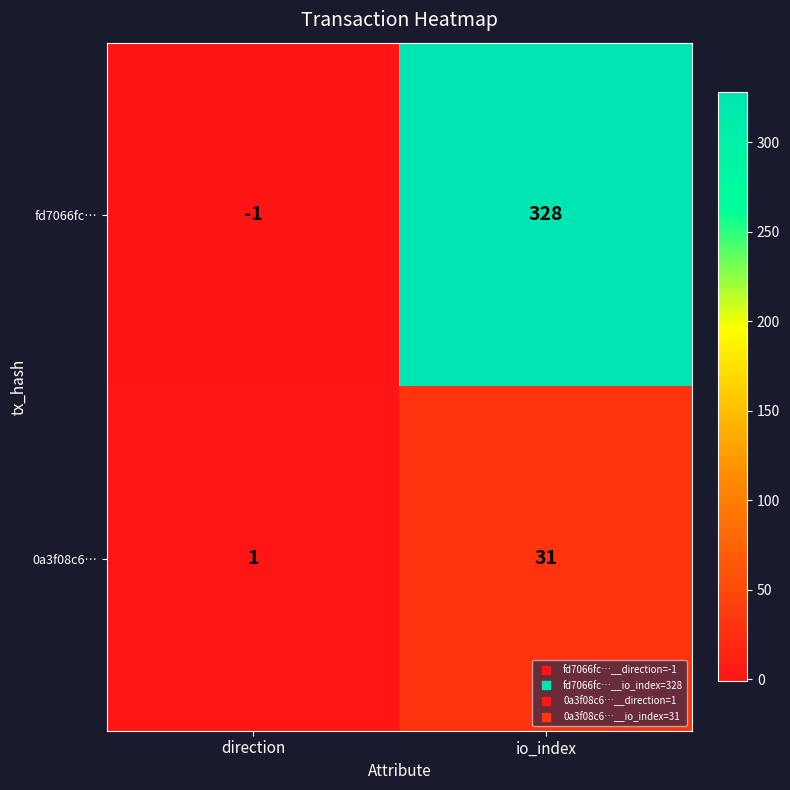

How many values in the 0a3f08c6… series are below 31?

1